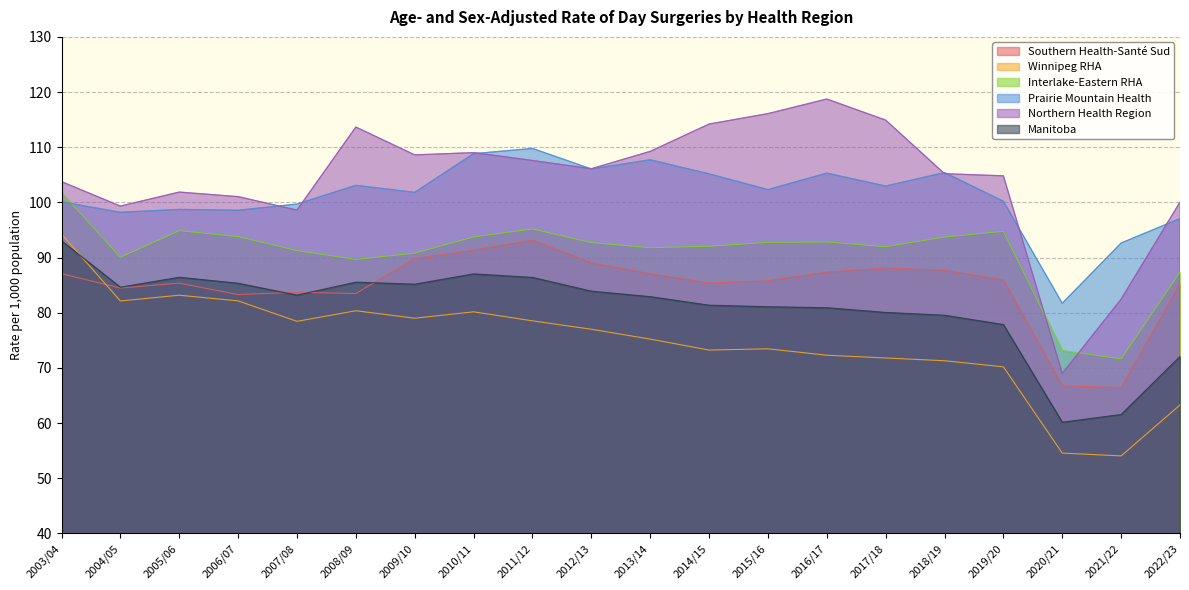

Which series ends up on top after the final intersection of Interlake-Eastern RHA and Prairie Mountain Health?

Prairie Mountain Health